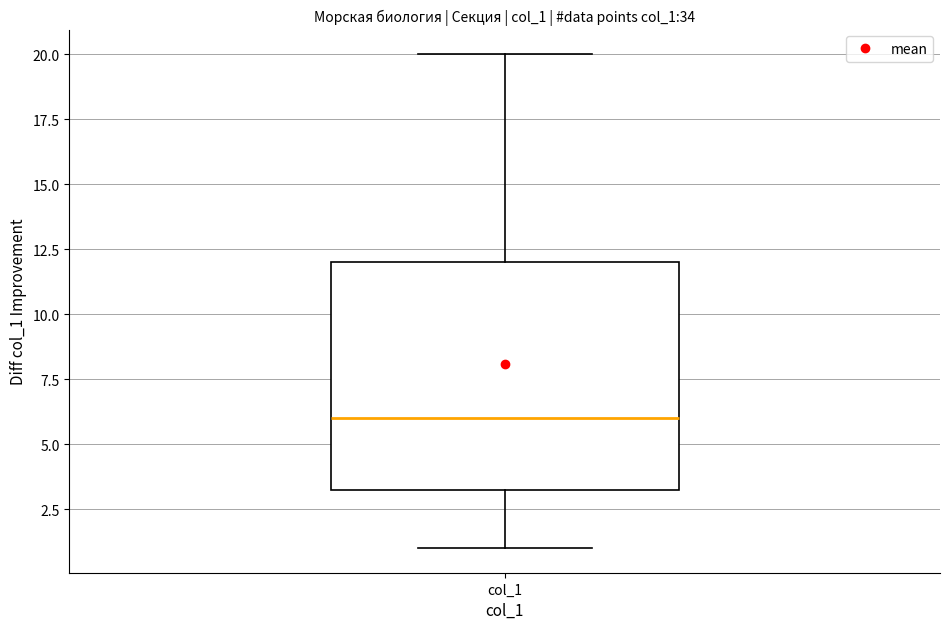

Where is the upper edge of the box for col_1 on the y-axis? The values are not printed on the chart, so give them approximately, as read against the axis.

12.0